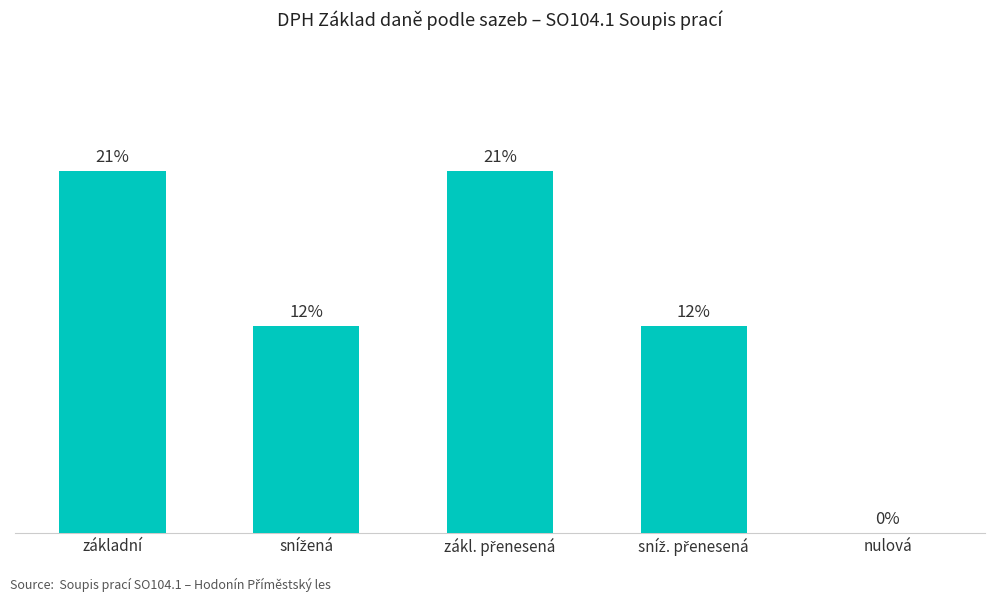

What is the difference between the maximum and second lowest values?

0.1